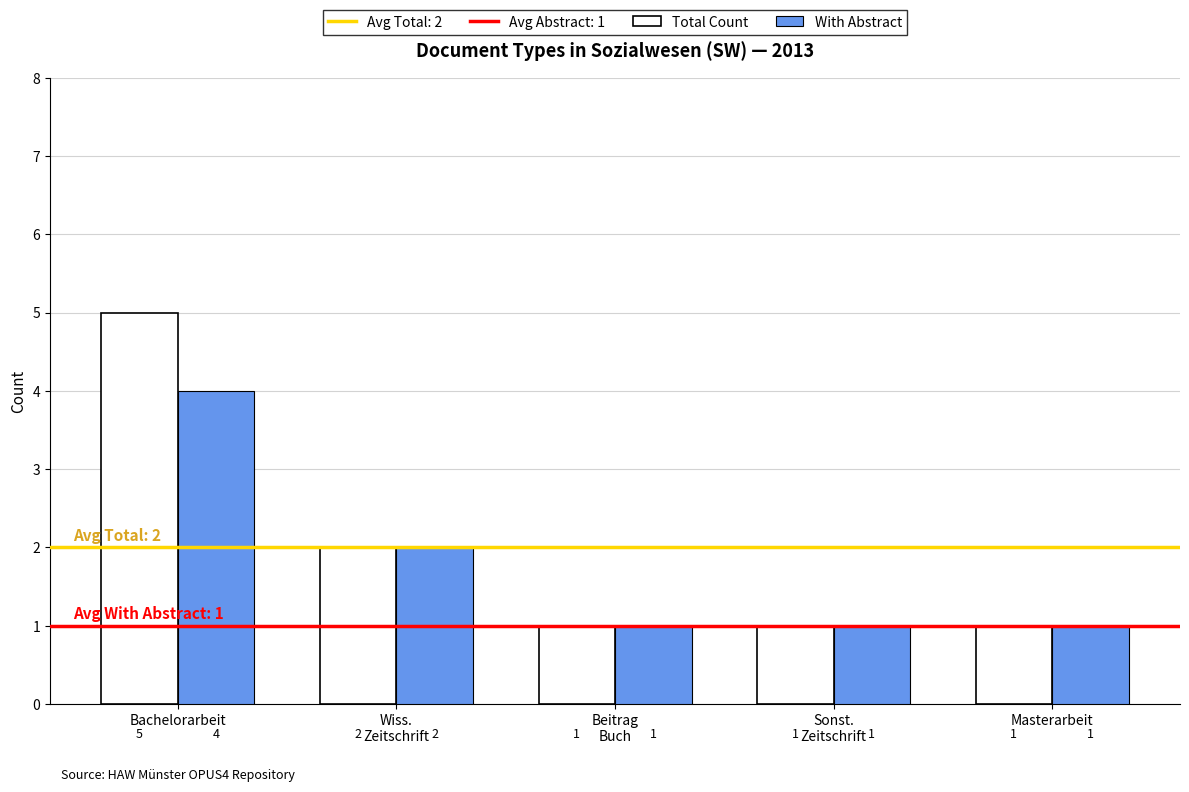

How many groups of bars are there?

5